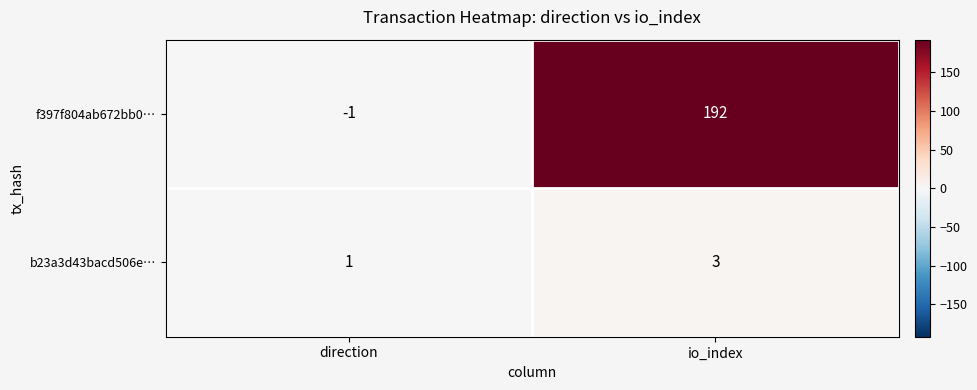

What is the minimum value shown in the chart?

-1